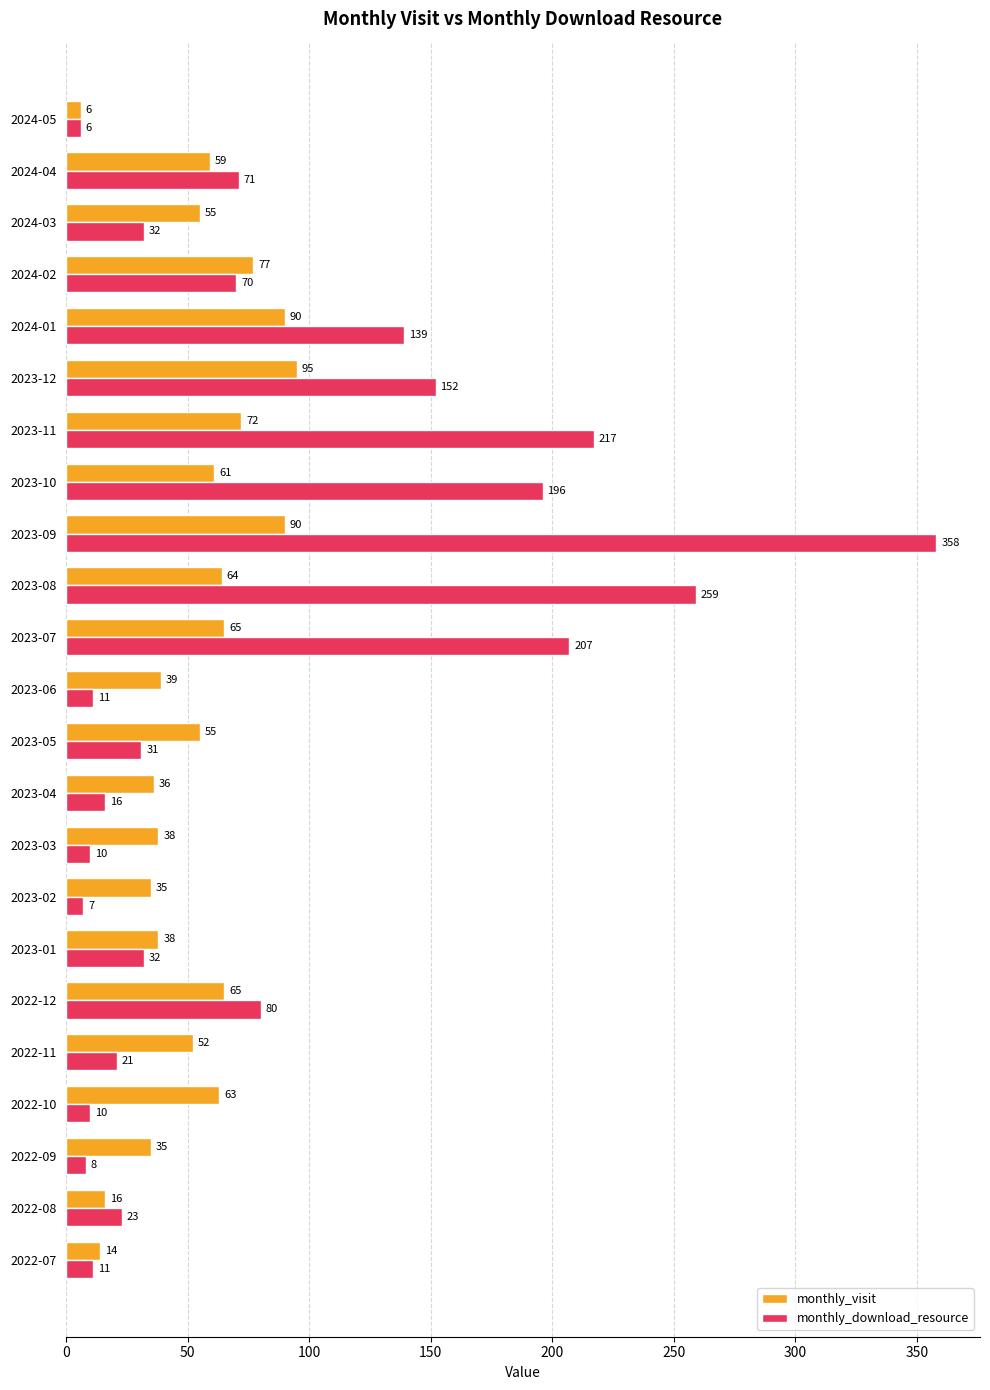

What is the minimum value shown in the chart?

6